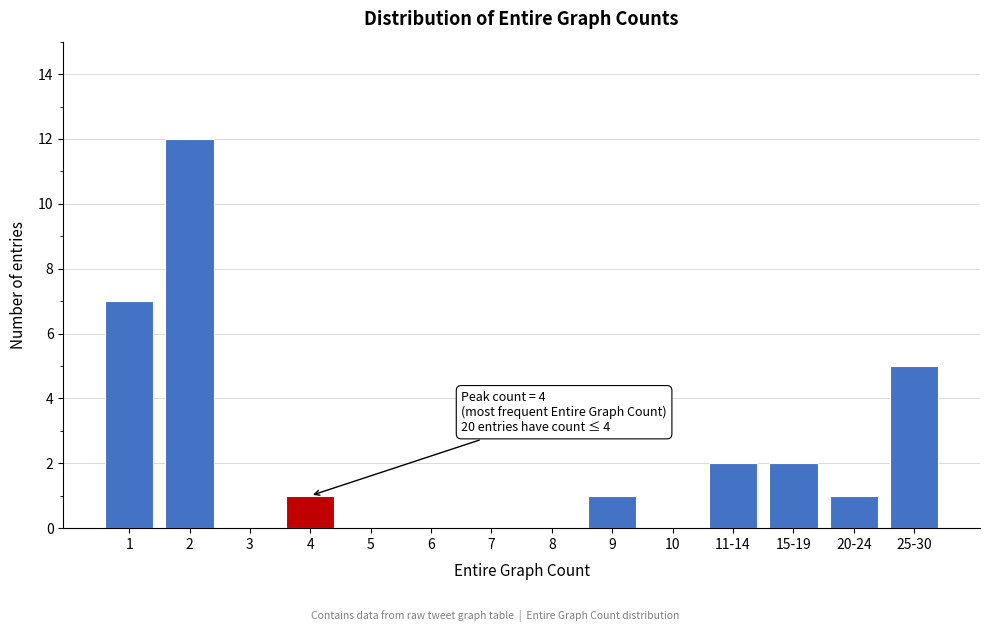

Reading left to right, list all the values displayed in this chart.

1=7	2=12	3=0	4=1	5=0	6=0	7=0	8=0	9=1	10=0	11-14=2	15-19=2	20-24=1	25-30=5